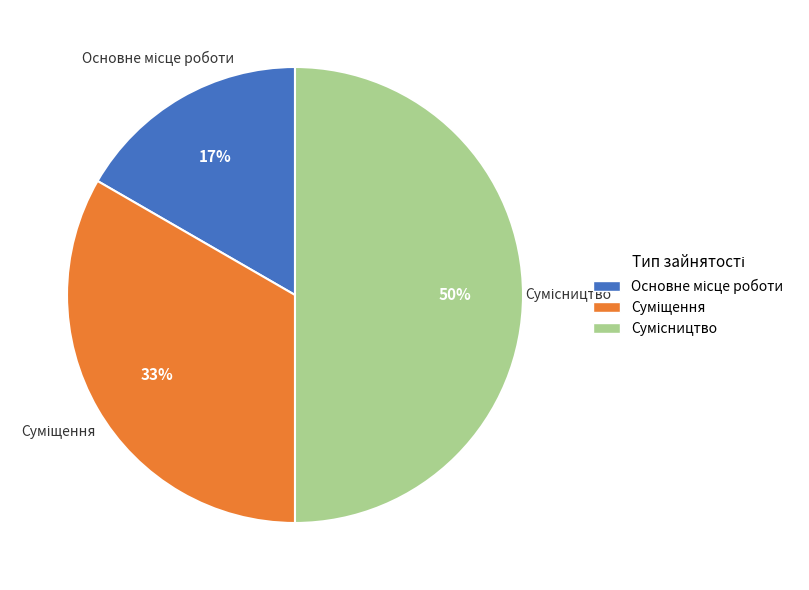

To the nearest percent, what is the difference between the largest and smallest slice percentages?

33%